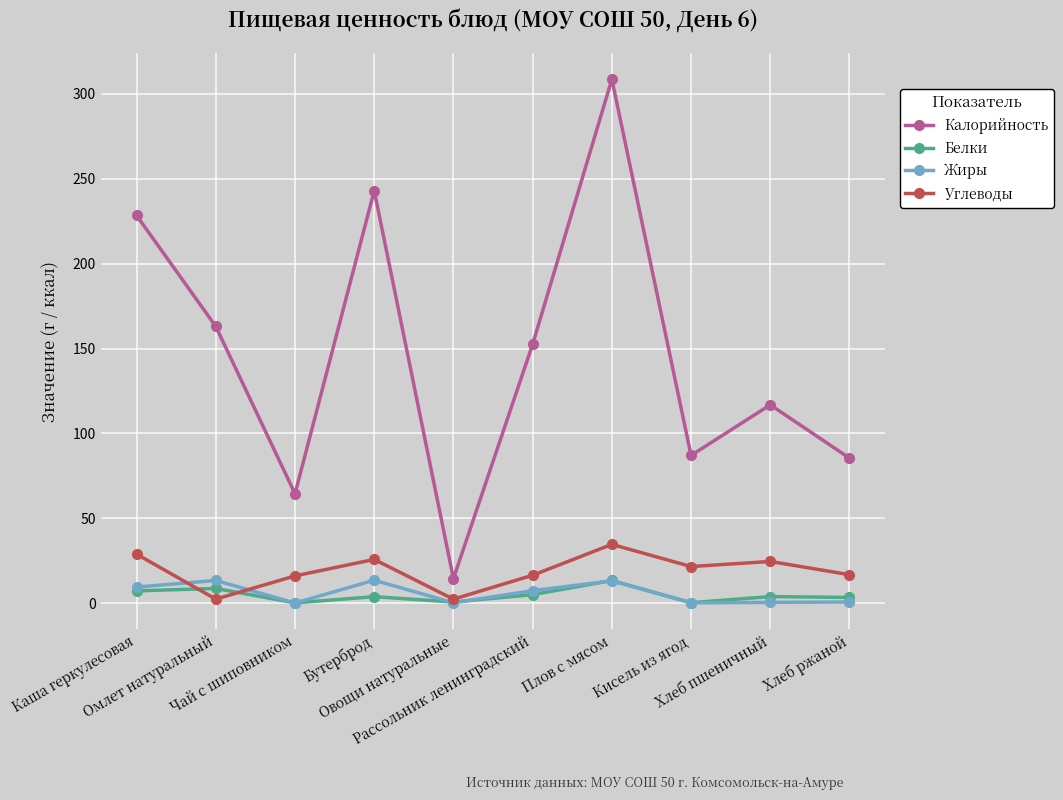

How many distinct data groups are displayed?

4